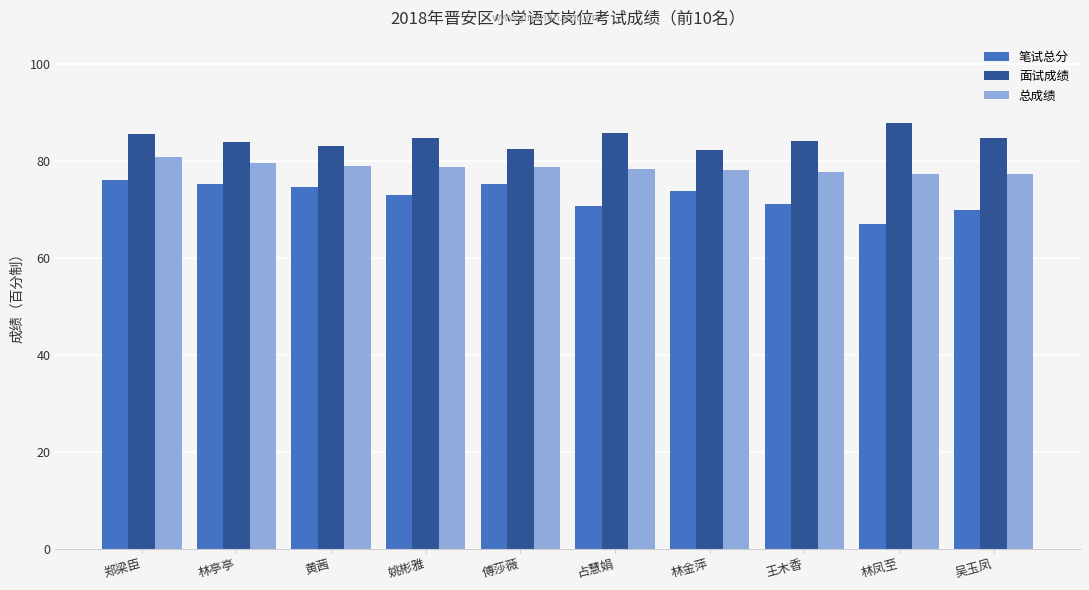

List the series in order of their peak value, lowest first.

笔试总分, 总成绩, 面试成绩